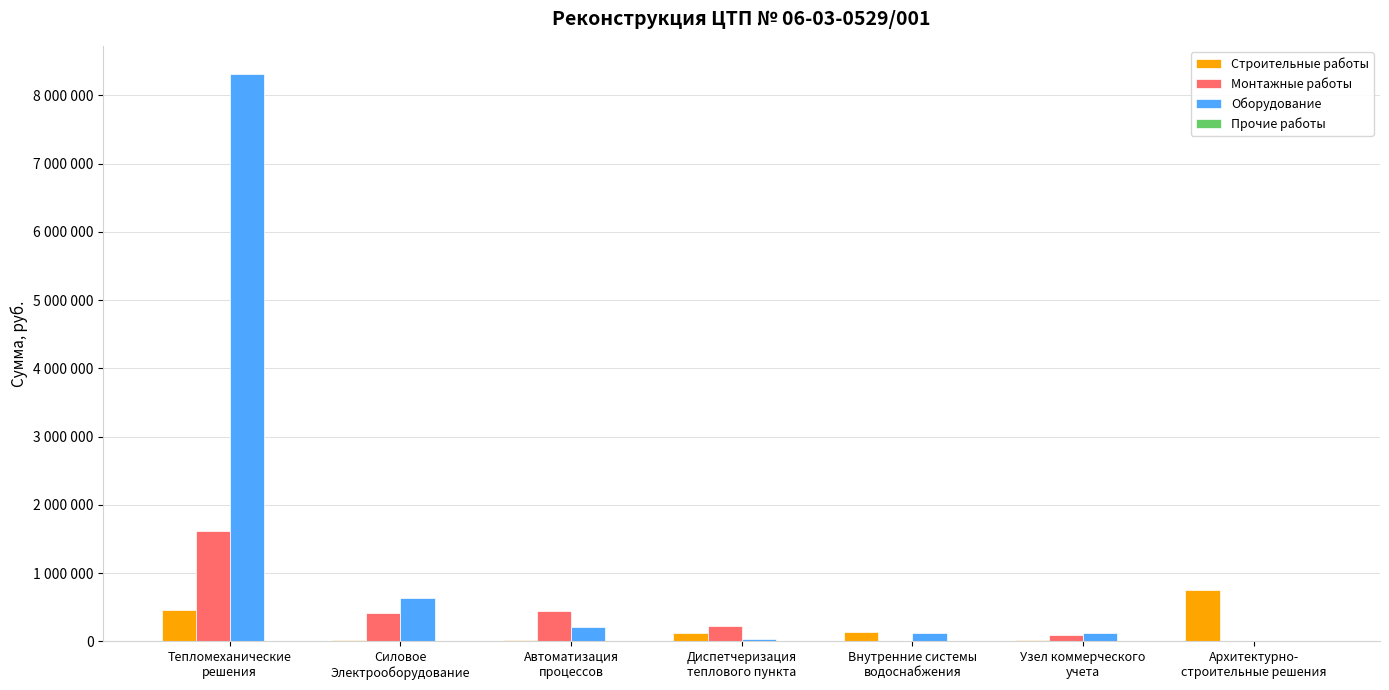

Is it true that Монтажные работы equals 415720 at Силовое
Электрооборудование?

True